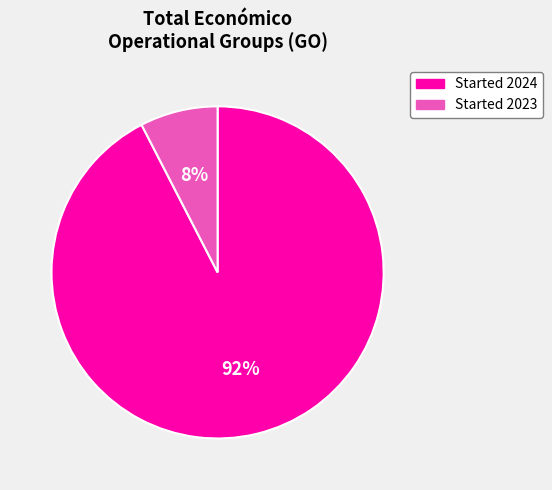

To the nearest percent, what is the average slice percentage?

50%